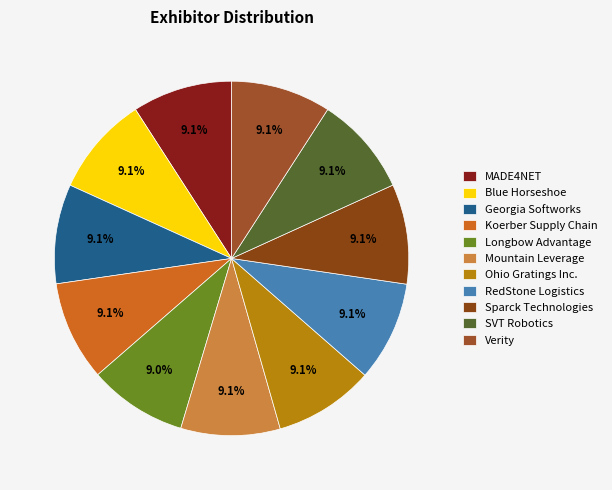

Count the number of slices in the pie.

11